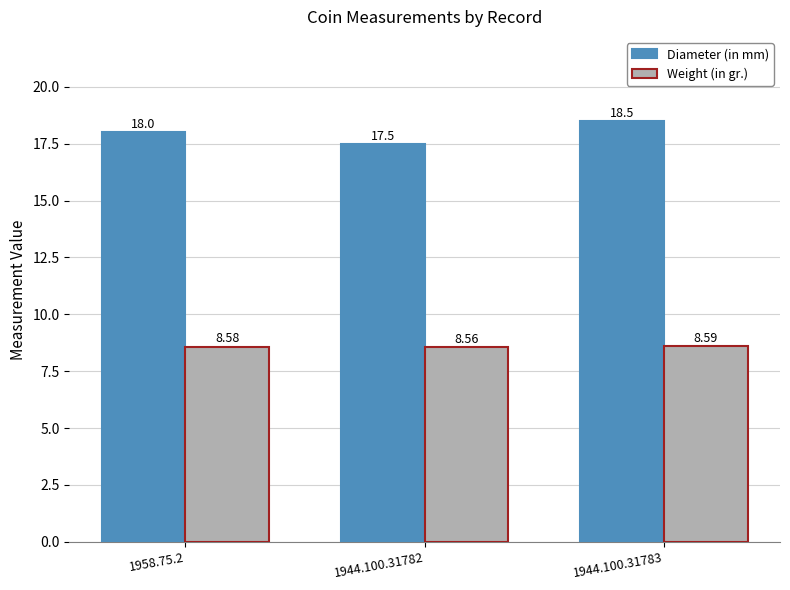

What is the spread (max minus min) of values at 1944.100.31782?

8.9